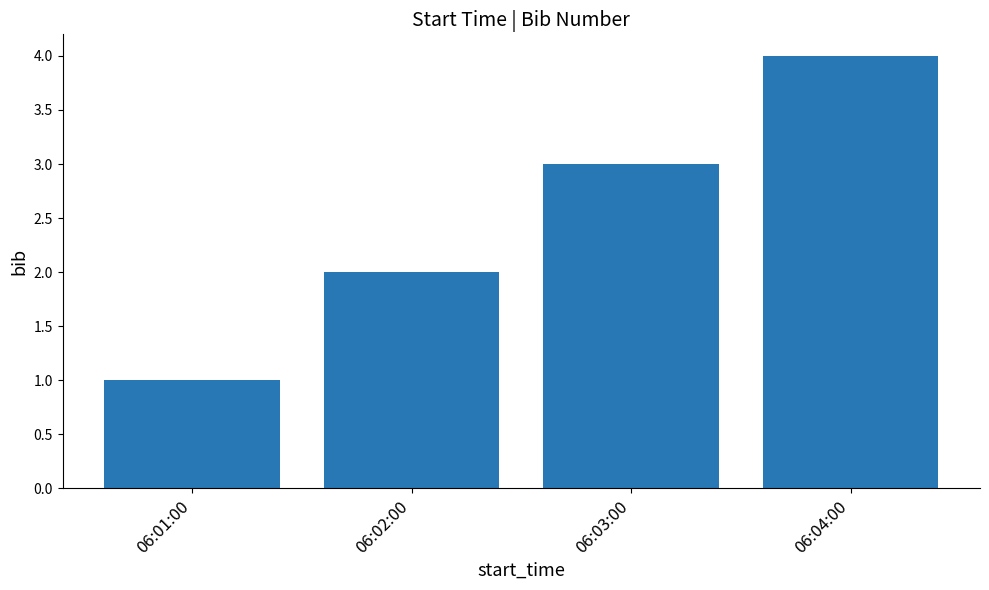

What is the label of the 2nd bar from the right?

06:03:00